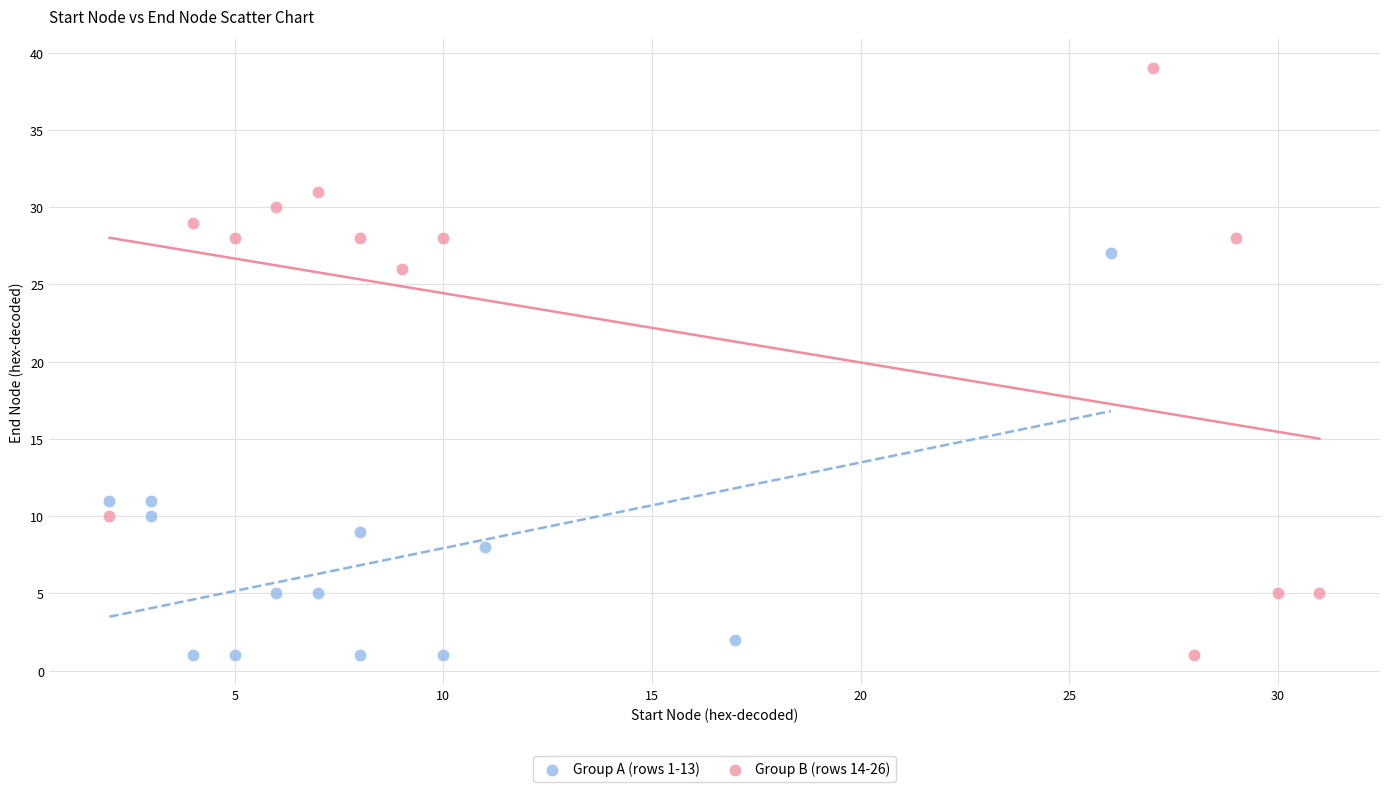

Which series reaches the maximum Y coordinate?

Group B (rows 14-26)